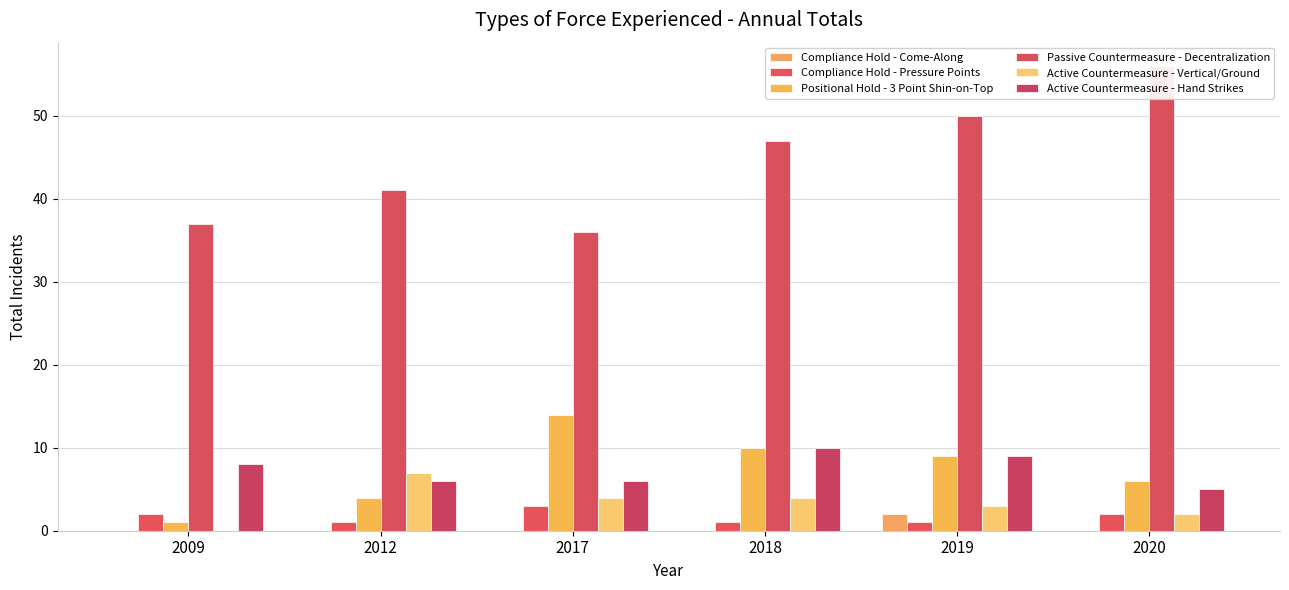

What is the value of the Active Countermeasure - Vertical/Ground bar at the 3rd from the left?

4